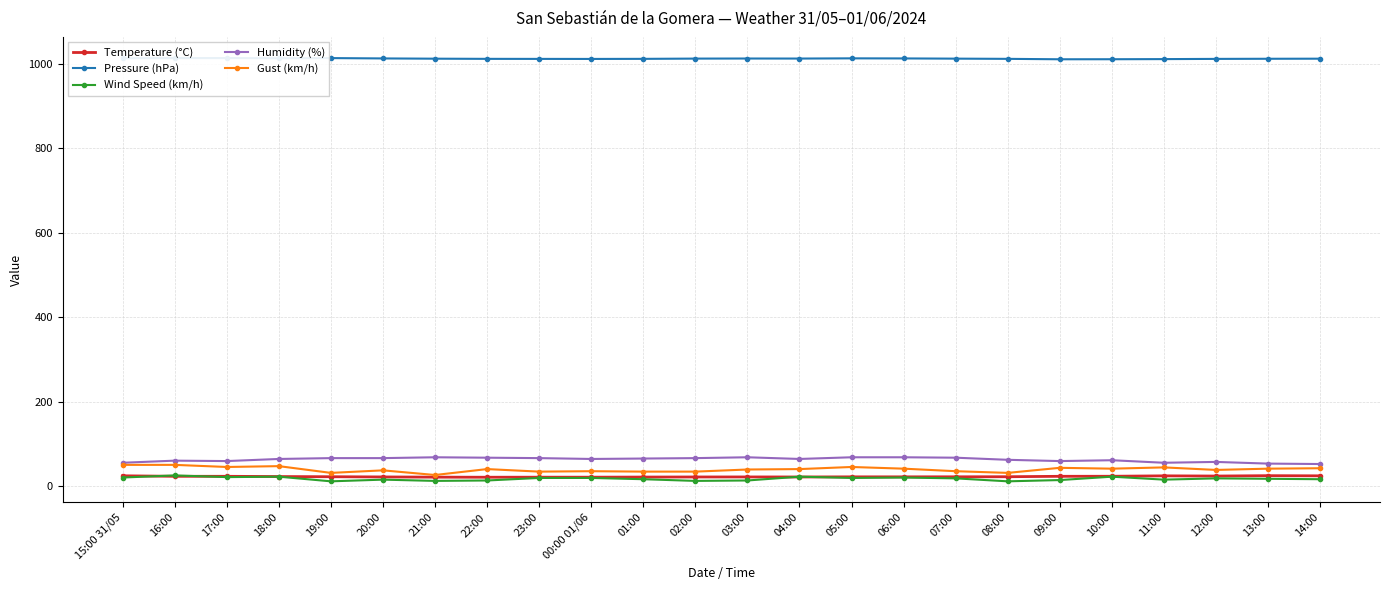

What is the approximate value of Pressure (hPa) at 21:00?

1012.6